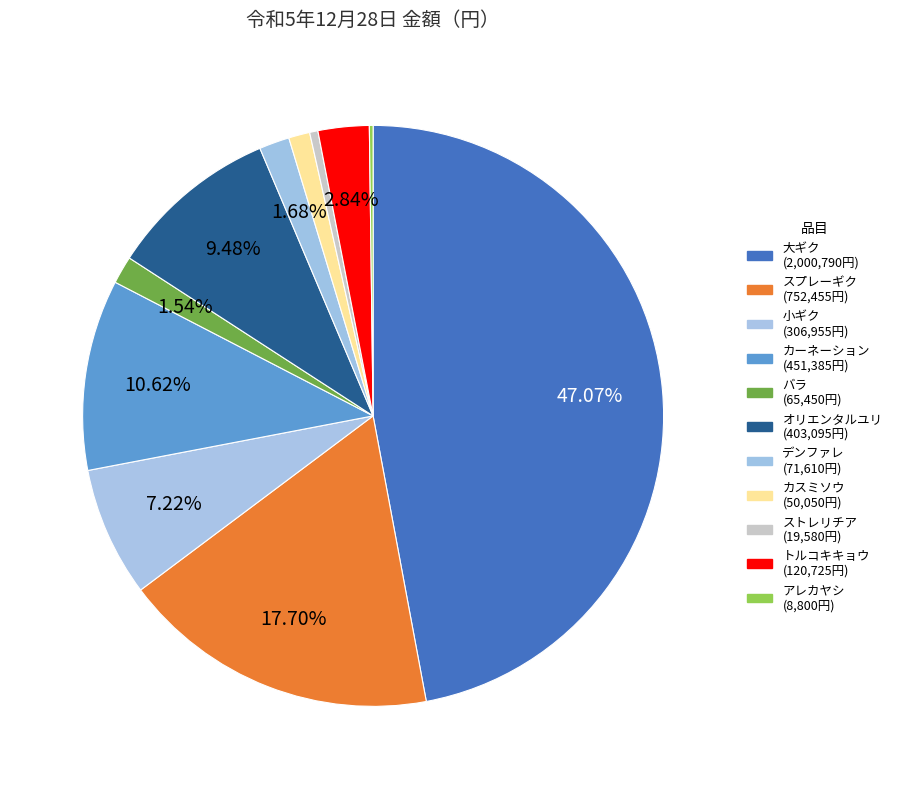

Combined, what portion of the pie is 大ギク and 小ギク?

54.3%